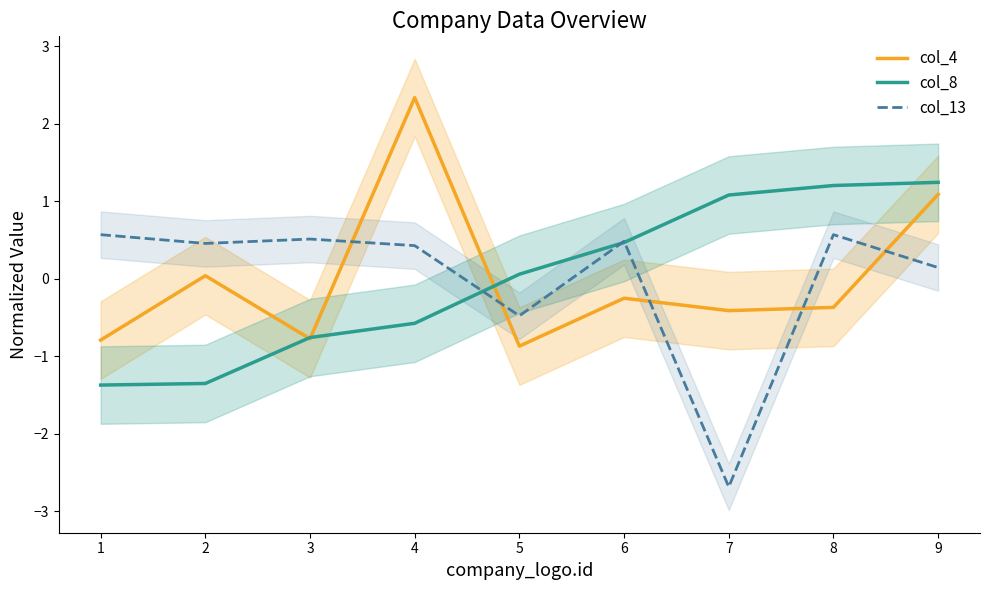

What value does the col_8 series have at 9?

1.2